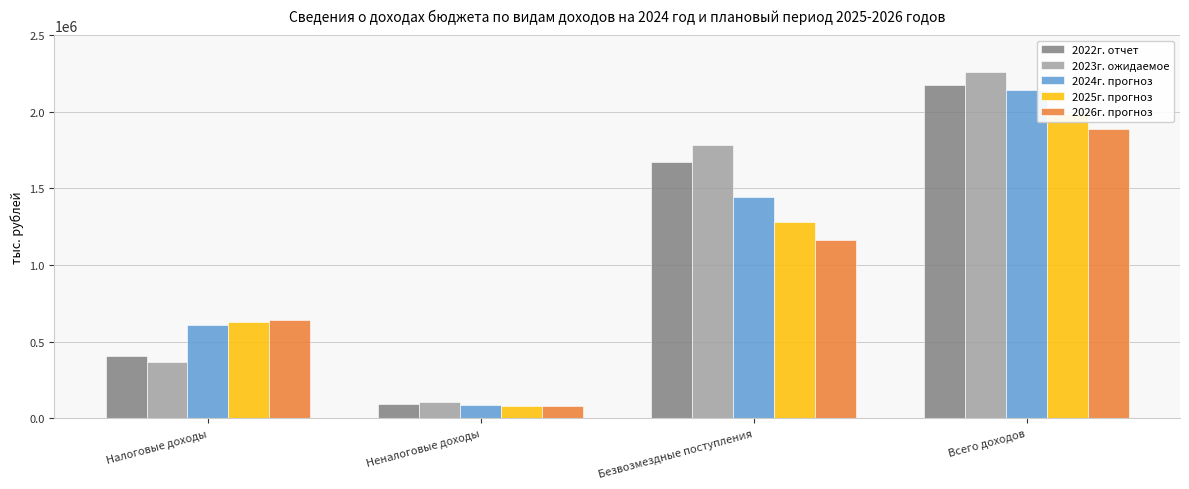

Does the chart contain any negative values?

No